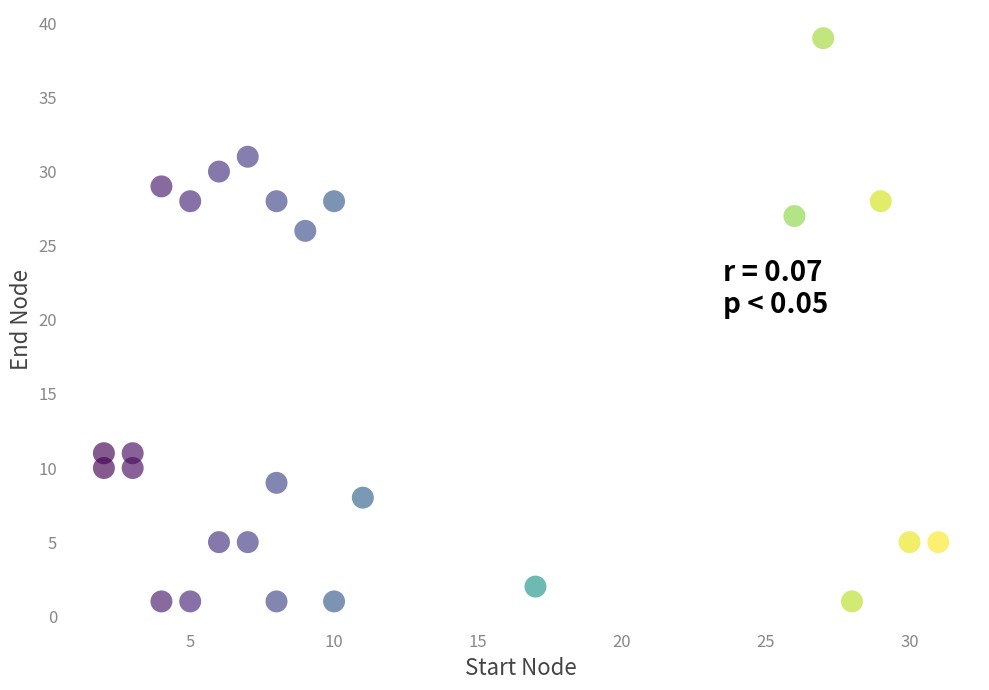

What is the range of Y values (max minus min)?

38